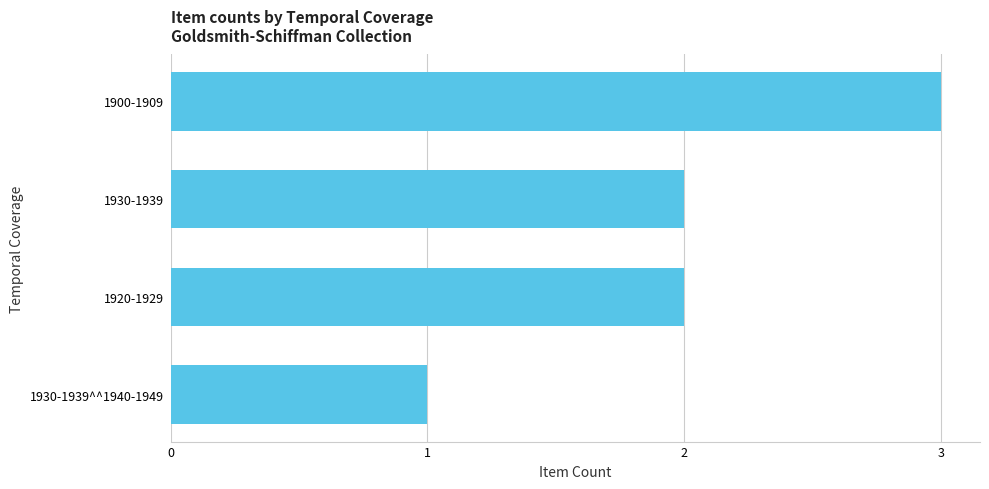

What is the ratio of the value at 1920-1929 to the value at 1900-1909?

0.7